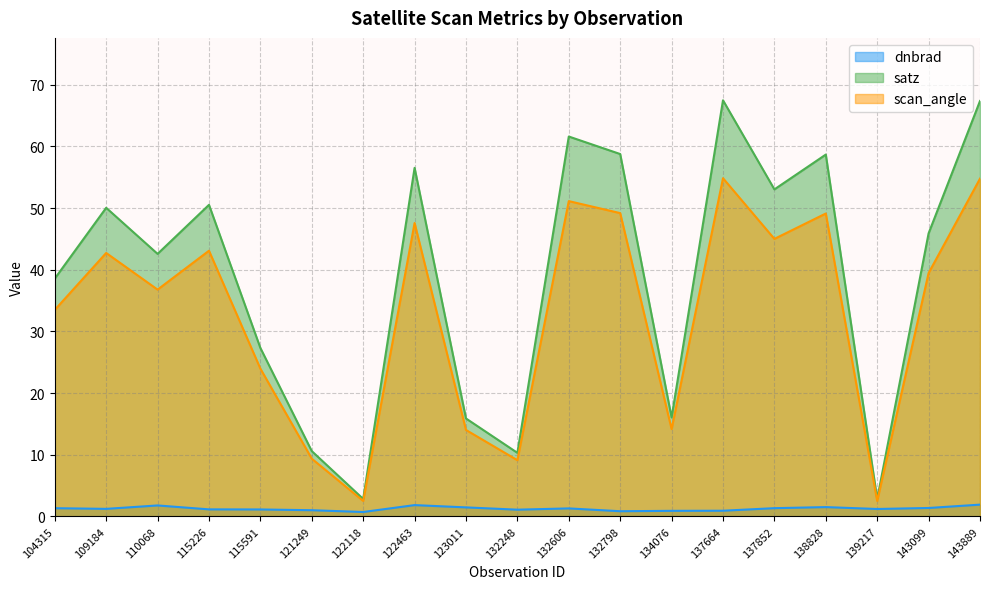

Is the value of dnbrad at 132606 greater than the value of satz at 115226?

No